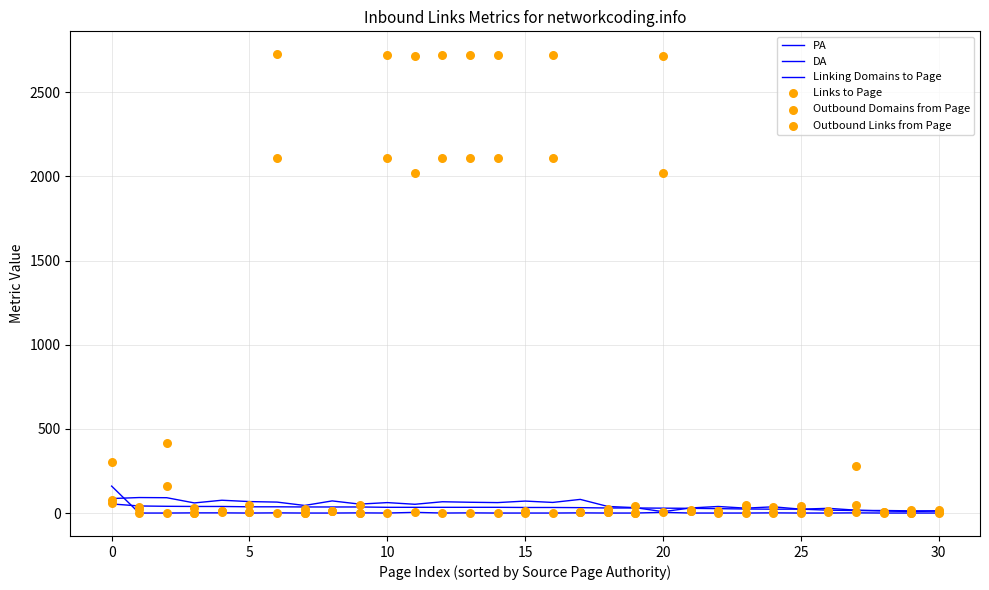

Which series contains the highest Y value?

Outbound Links from Page